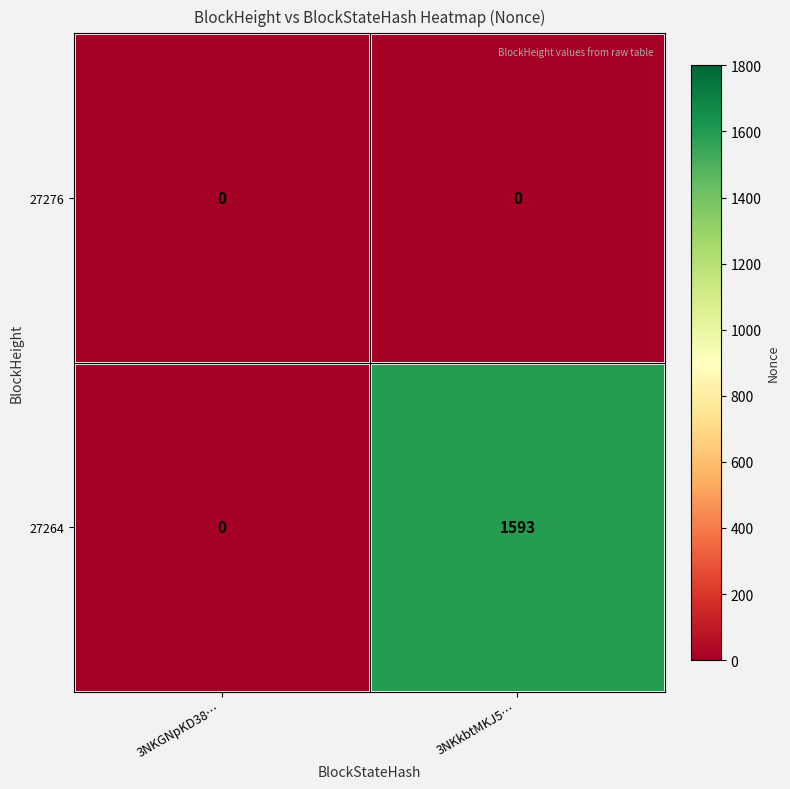

Rank the series by their maximum value, from highest to lowest.

27264, 27276